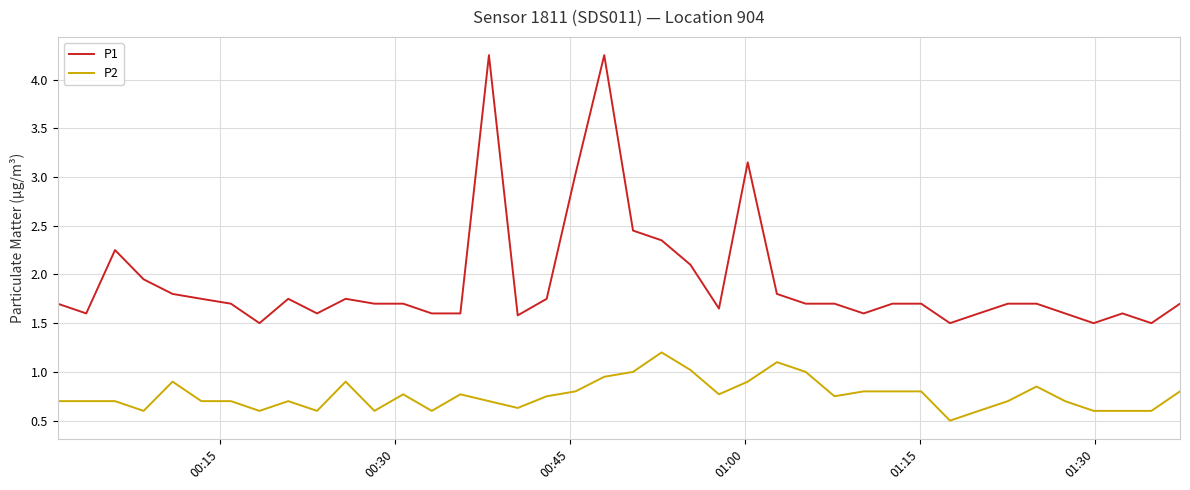

Rank the series by their maximum value, from lowest to highest.

P2, P1